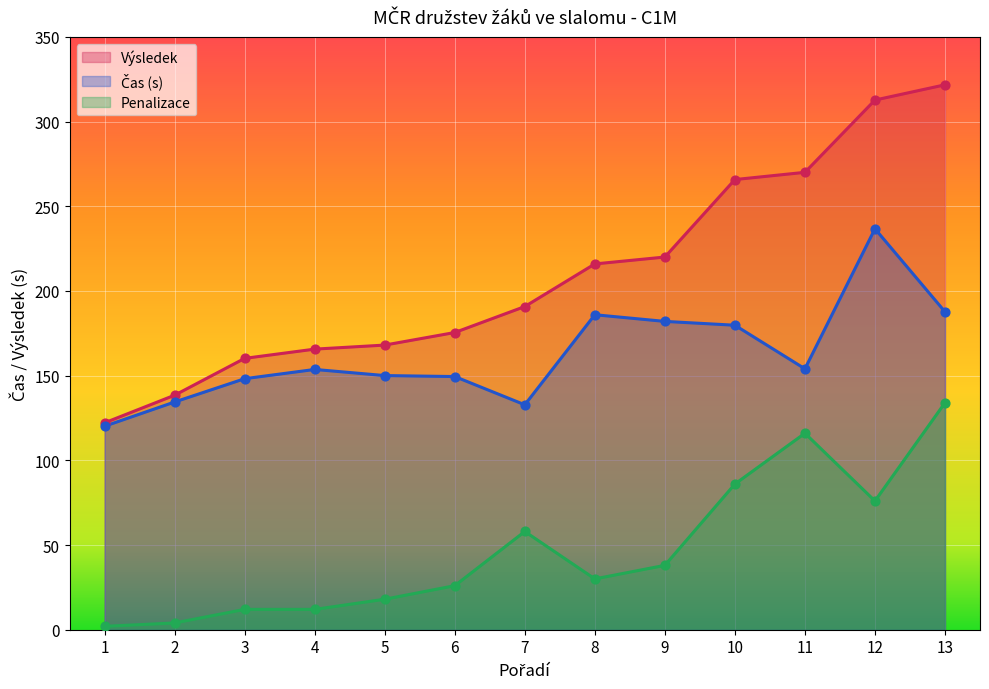

What are all the series names shown in the legend?

Čas (s), Penalizace, Výsledek